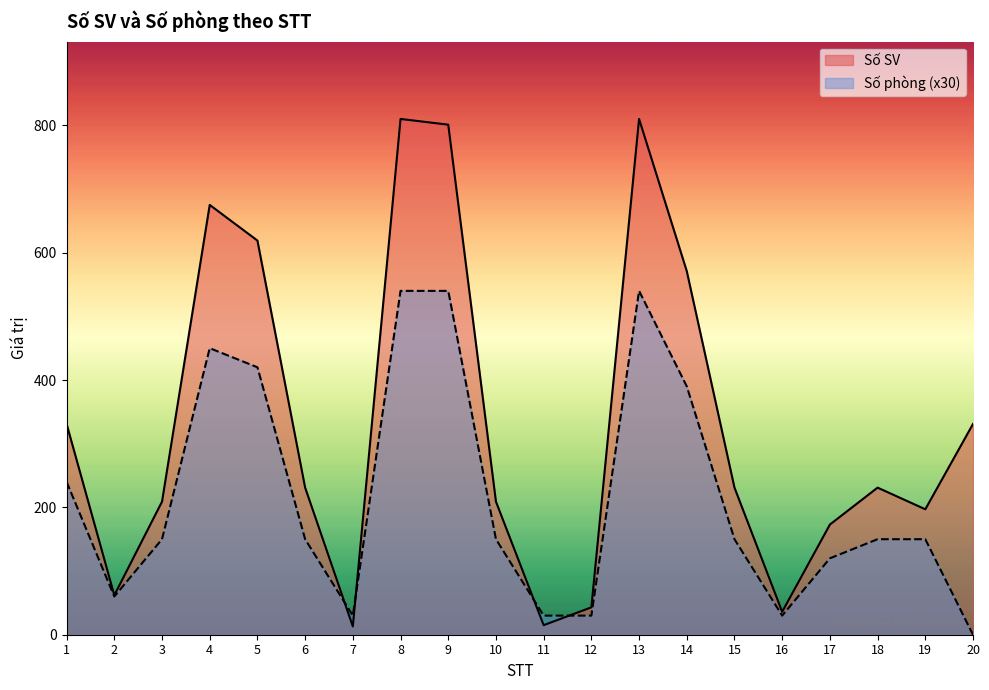

What is the spread (max minus min) of values at 15?

81